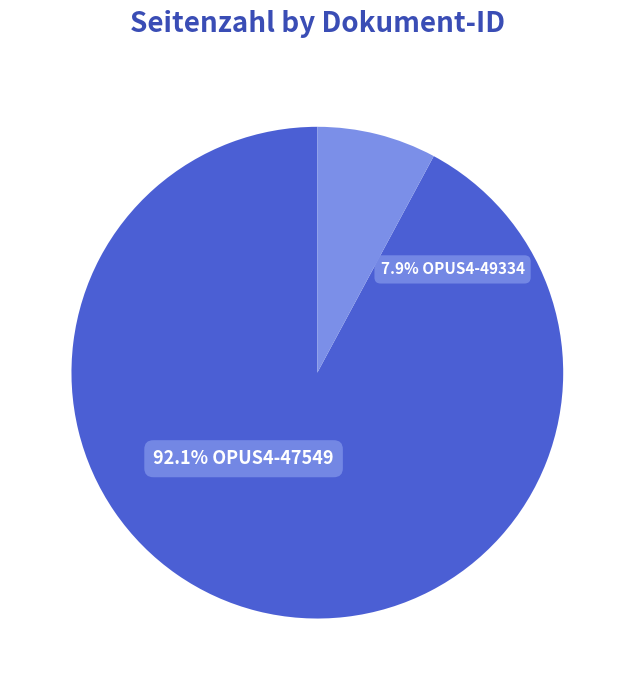

To the nearest percent, what percentage of the pie is OPUS4-47549?

92%